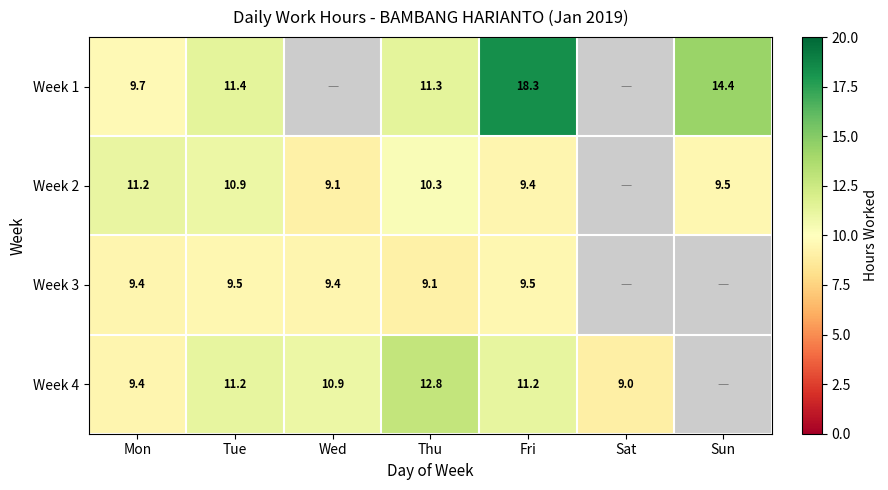

What is the sum of the Week 3 values at Thu and Fri?

18.6